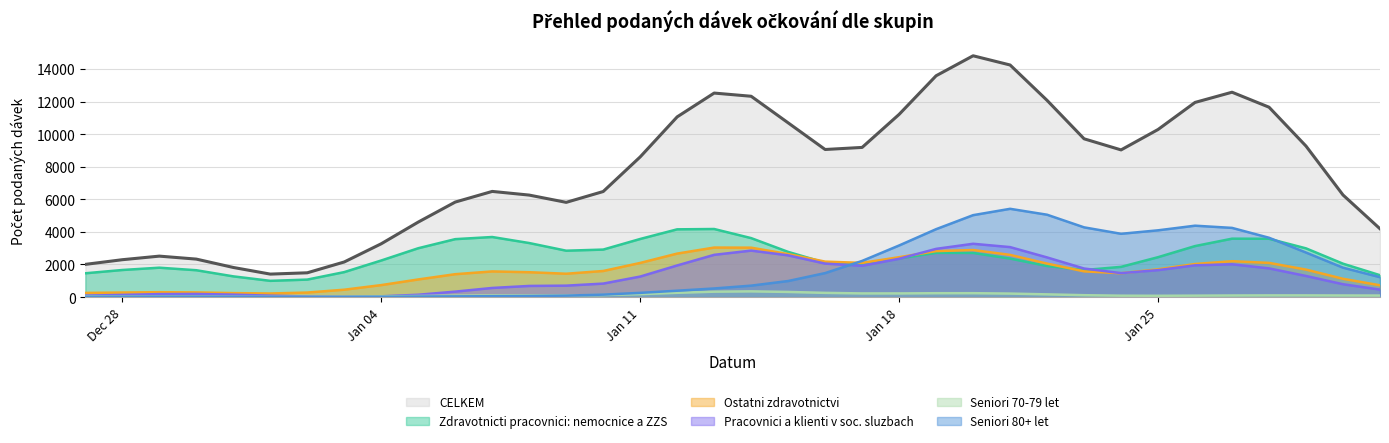

True or false: Seniori 70-79 let has more than 1 interior local peaks.

True